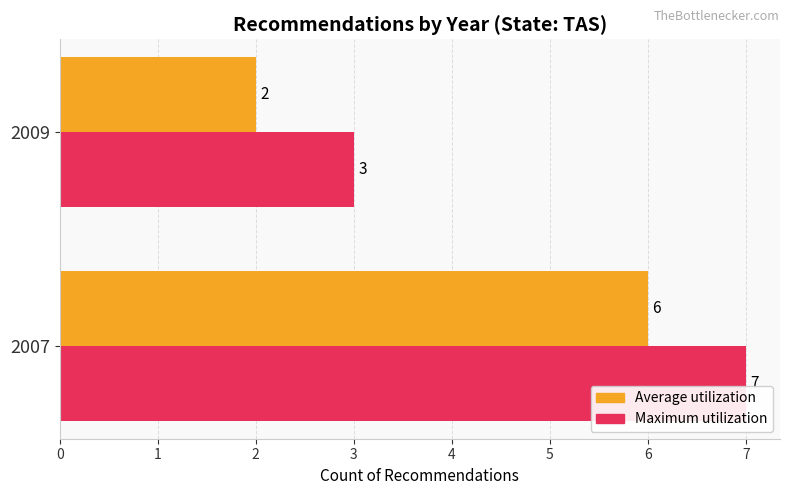

Is it true that Maximum utilization equals 12 at 2007?

False